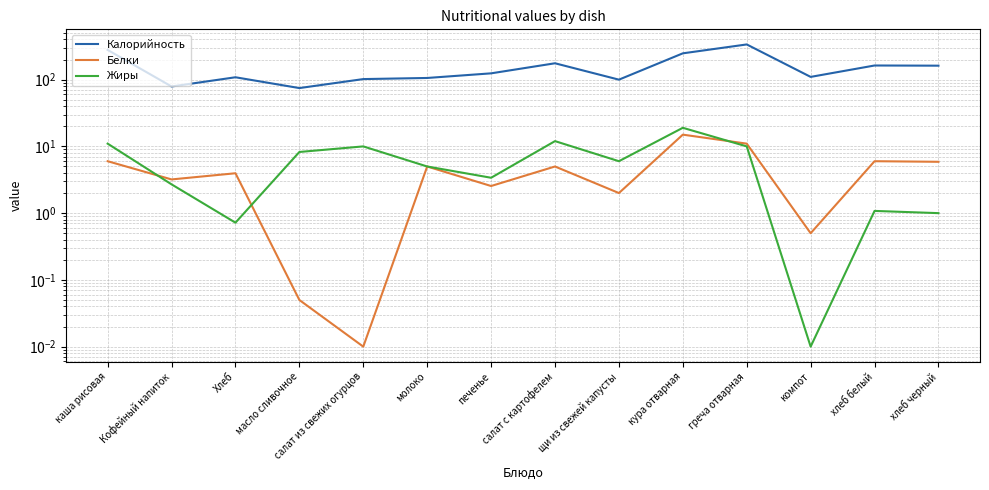

At хлеб черный, list the series in order from largest to smallest.

Калорийность, Белки, Жиры